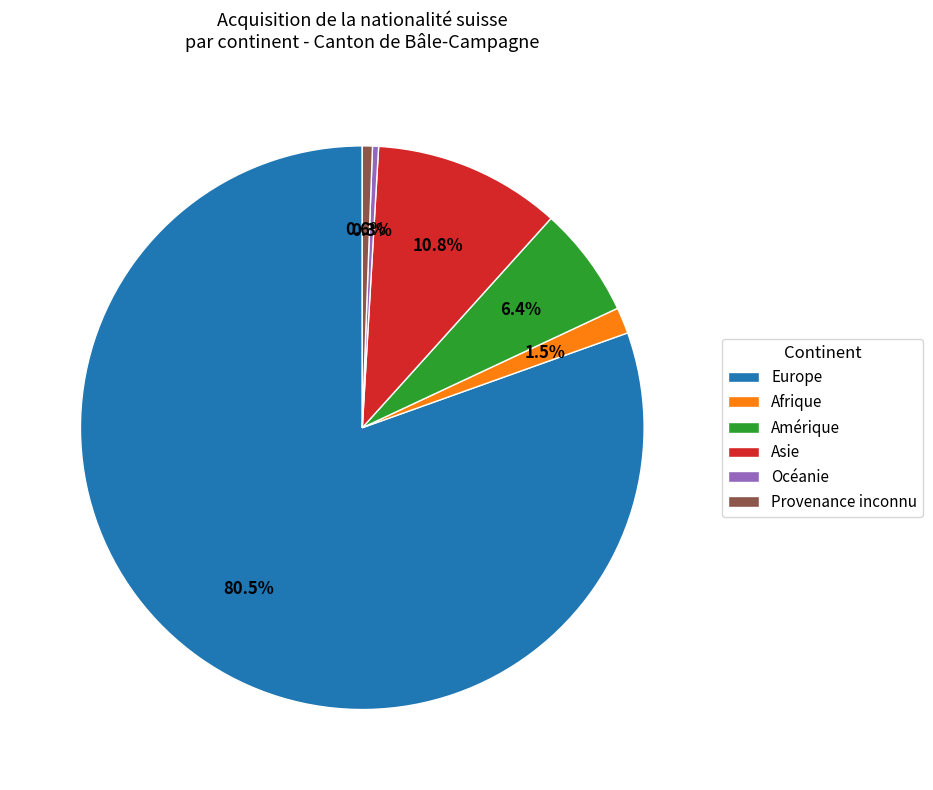

What is the ratio of the value at Asie to the value at Europe?

0.1